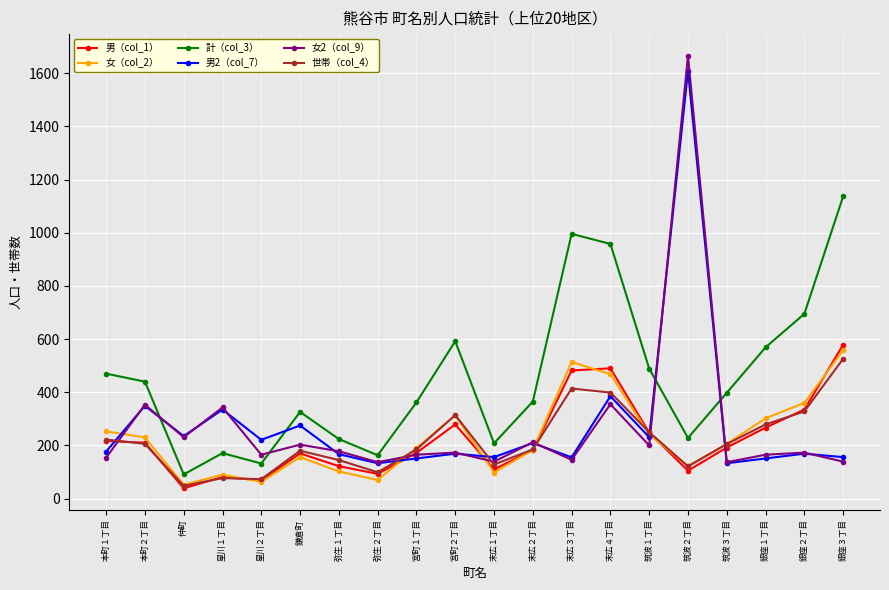

True or false: 女（col_2） has more than 1 points higher than both neighbors.

True